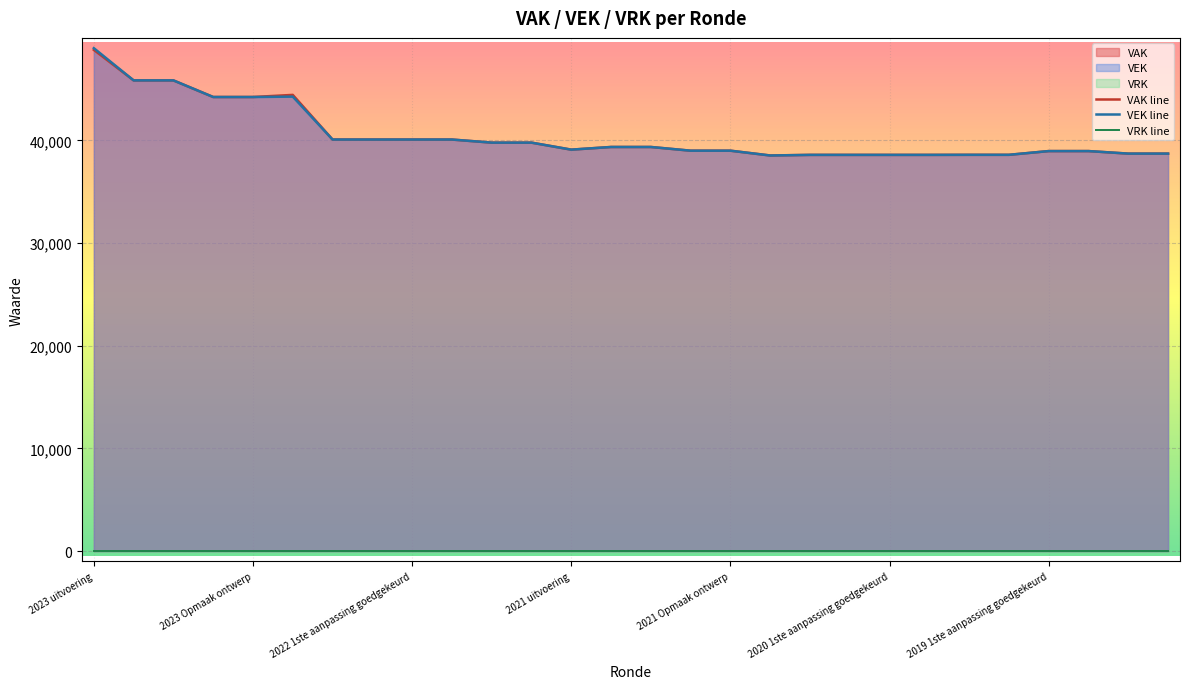

What is the difference between the highest and lowest values at 10?

39778